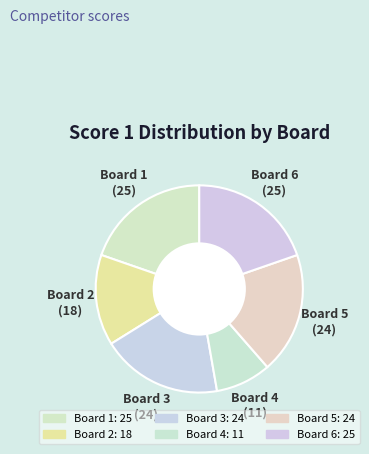

To the nearest percent, what percentage of the pie is Board 1?

20%